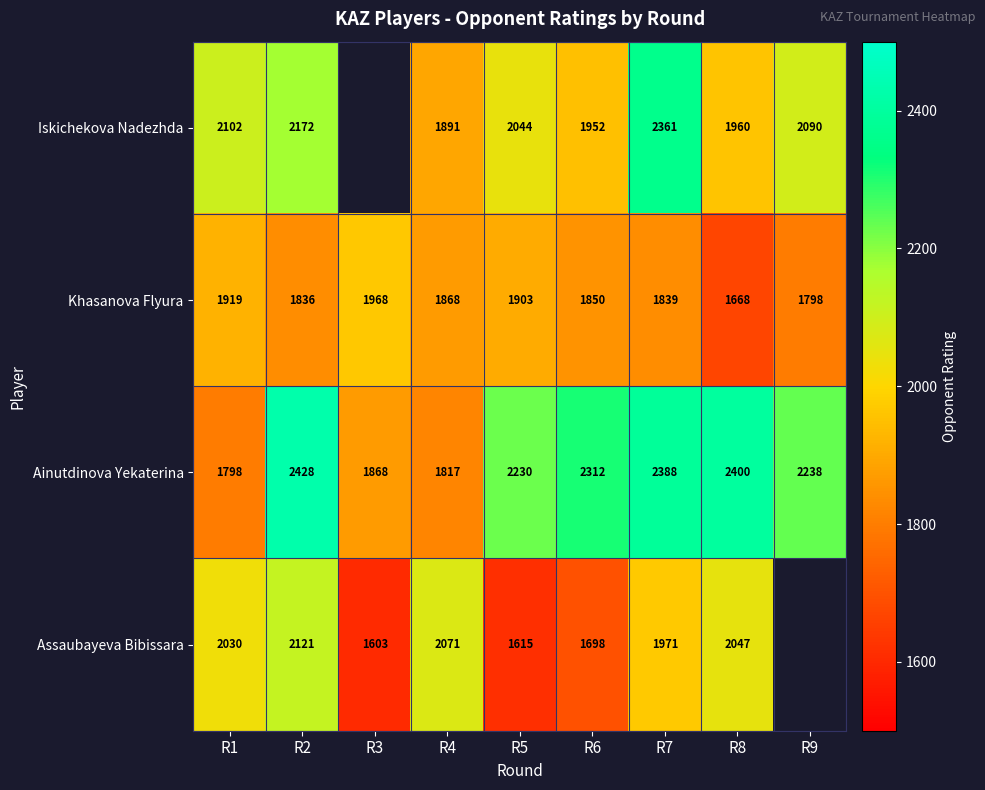

Where is Ainutdinova Yekaterina nearest to the value 2113?

R5